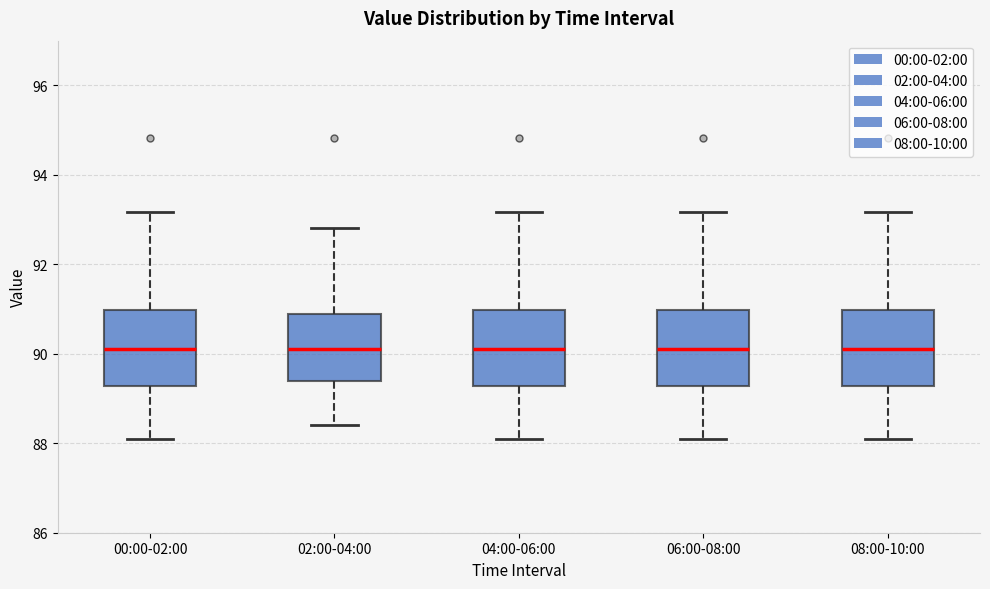

Where is the lower edge of the box for 06:00-08:00 on the y-axis? The values are not printed on the chart, so give them approximately, as read against the axis.

89.2